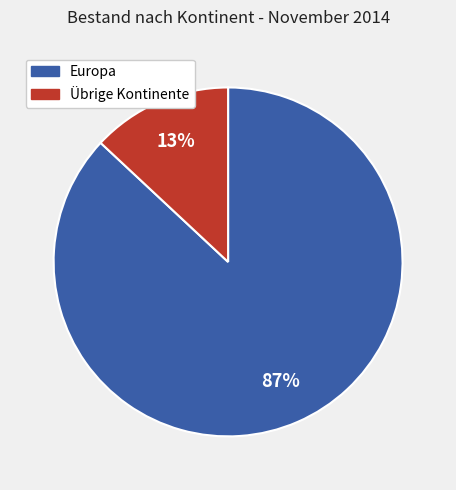

To the nearest percent, what percentage of the pie is Europa?

87%